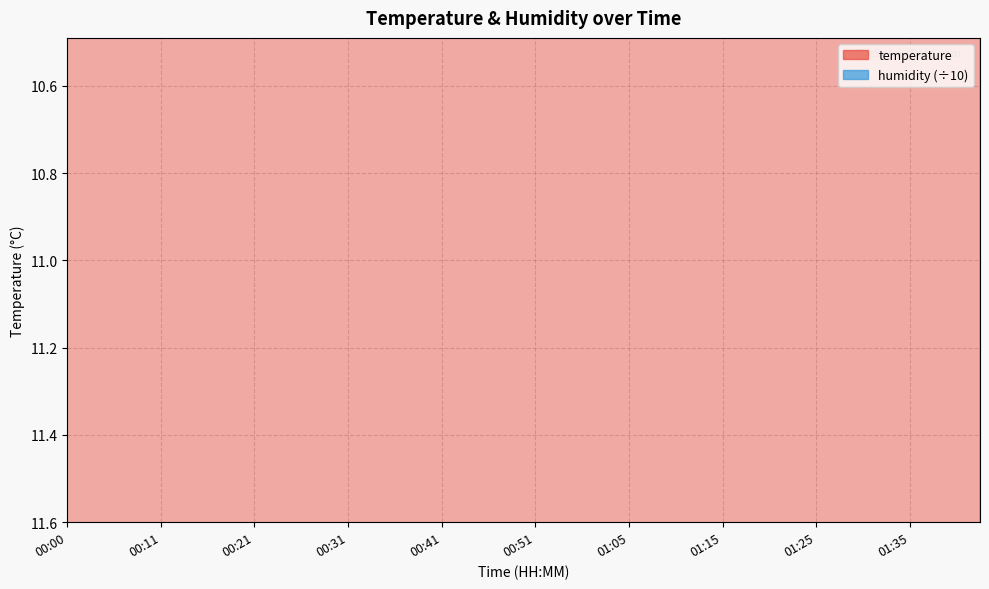

What is the difference between the maximum and minimum values?

0.8